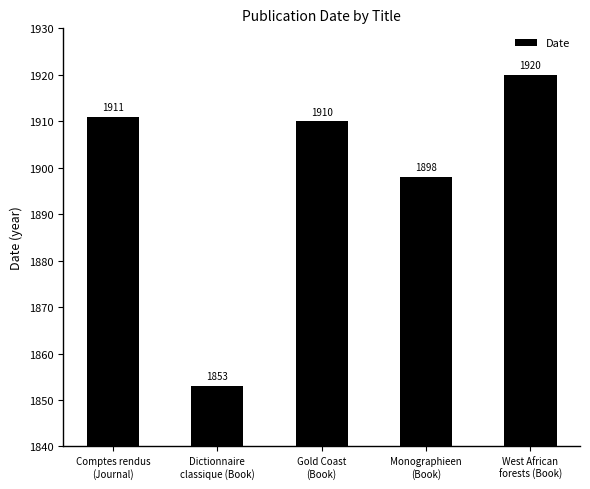

What is the sum of all values?

9492